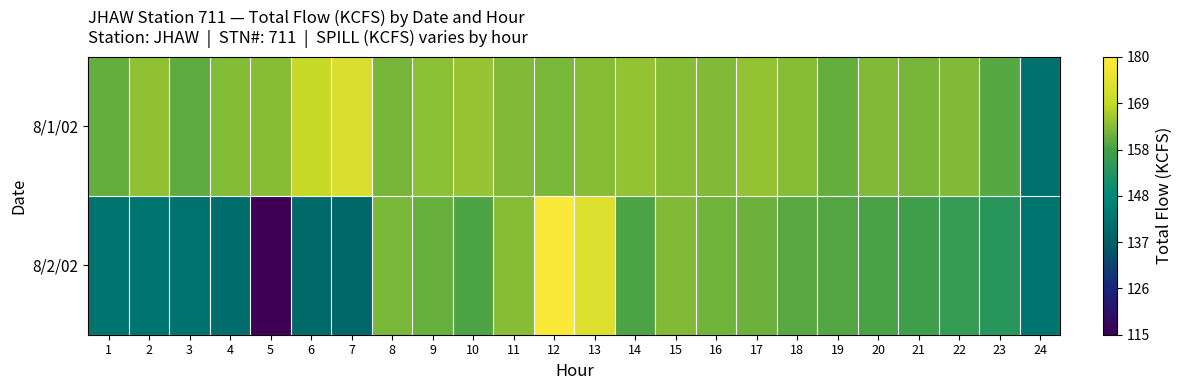

Rank the series by their average value, from lowest to highest.

8/2/02, 8/1/02